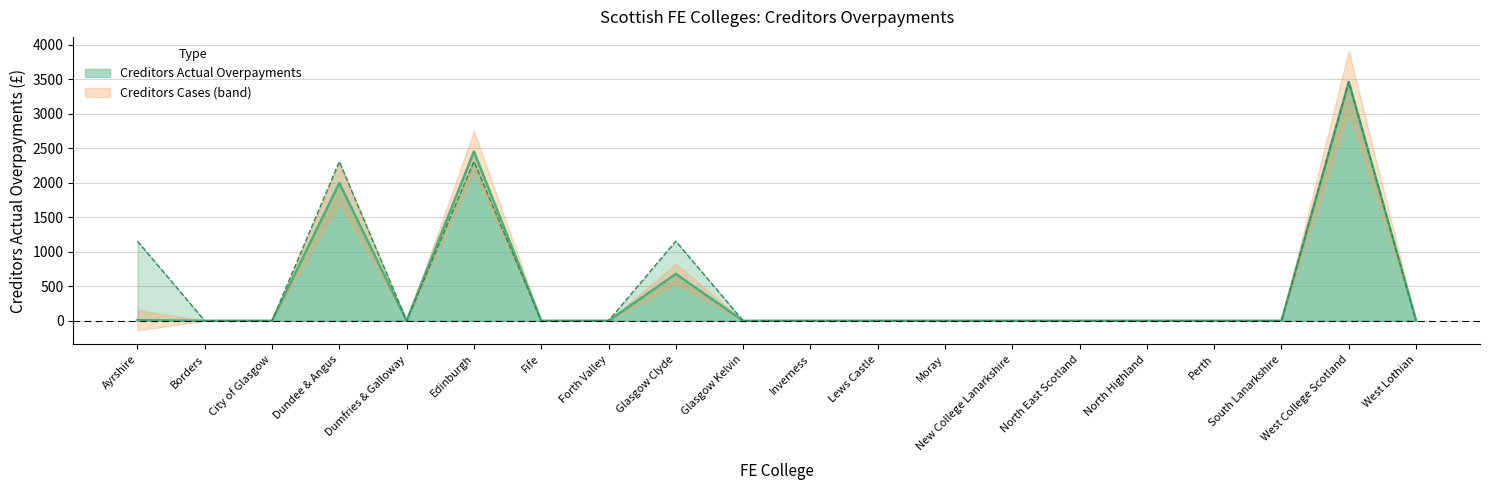

What is the sum of all Creditors Cases values?

10393.6